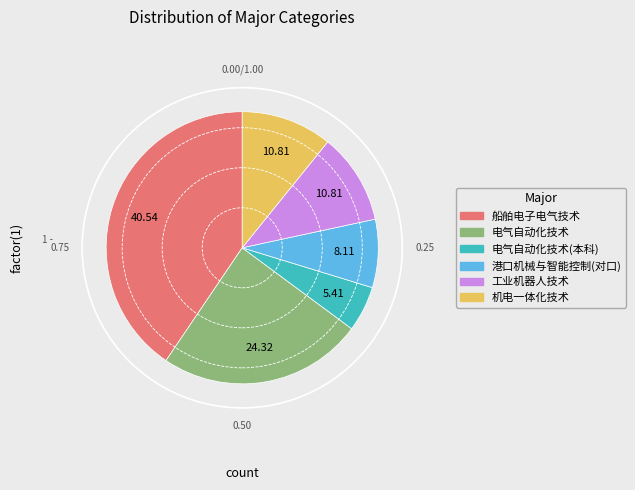

Do 港口机械与智能控制(对口) and 电气自动化技术(本科) together represent more than half of the pie?

No